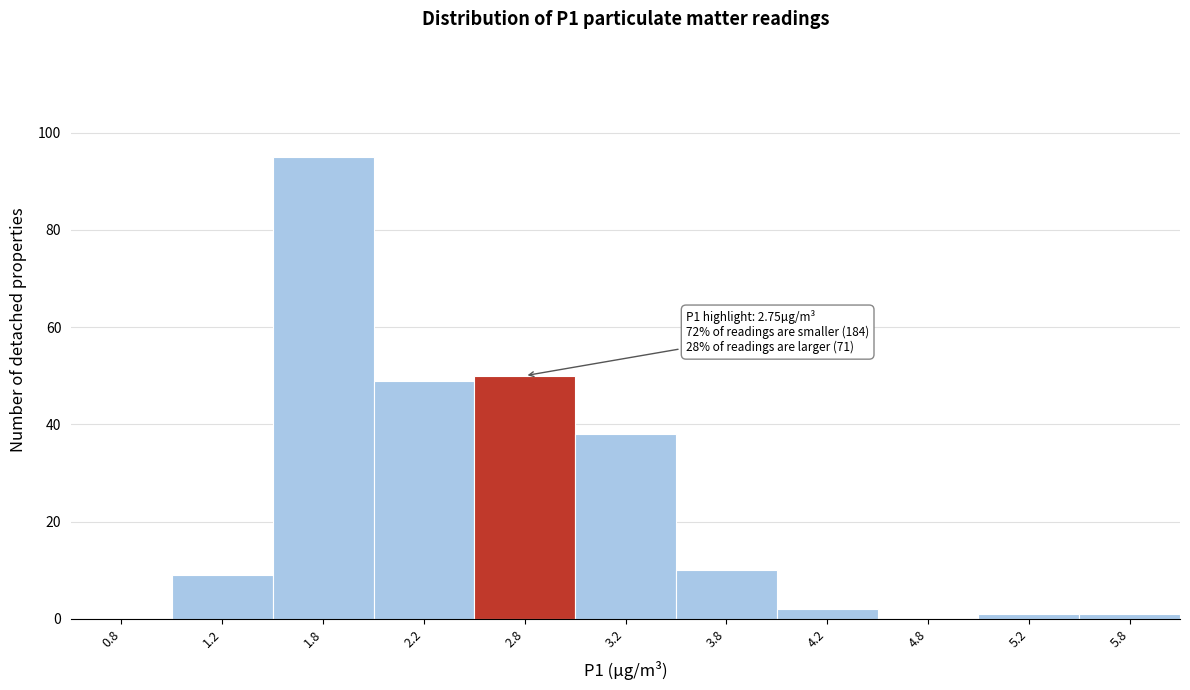

Over which range of the x-axis is the bar tallest?

1.5 to 2.0